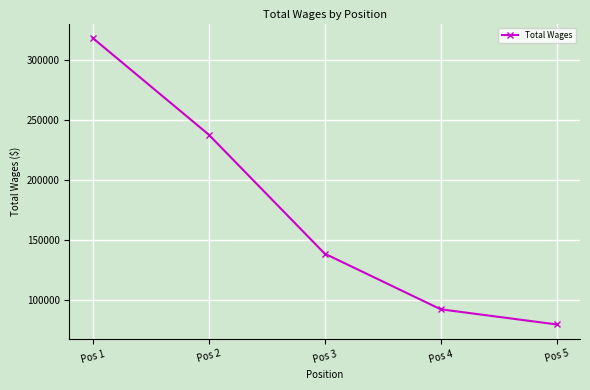

What is the approximate value at Pos 2, to the nearest 10?

238210